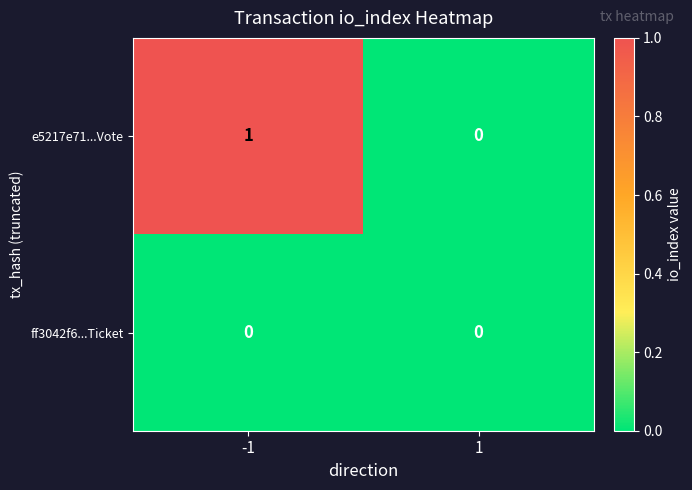

Which series changed the most between -1 and 1?

e5217e71...Vote